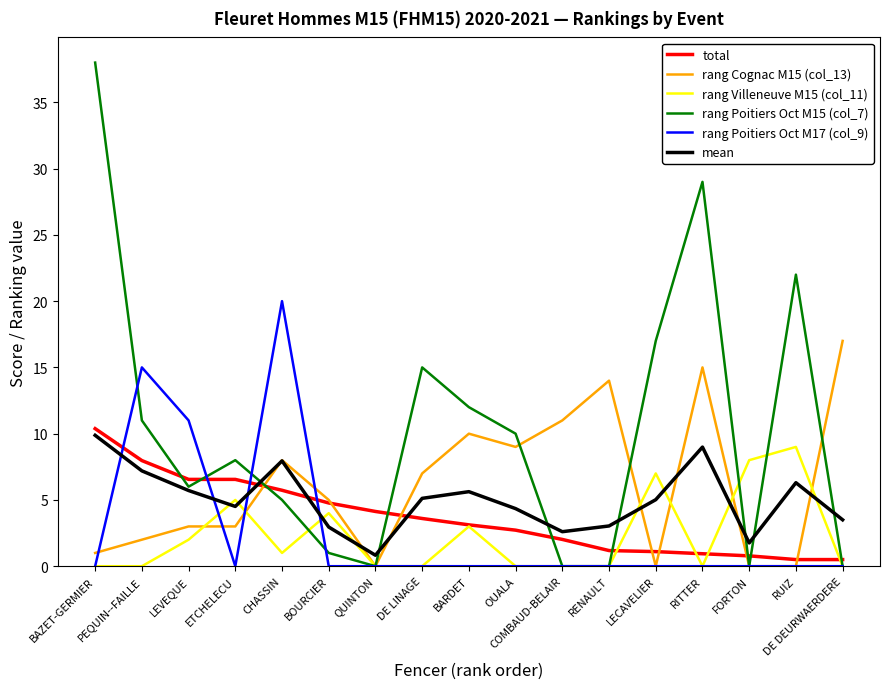

What is the difference between the maximum and minimum values in the rang Villeneuve M15 (col_11) series?

9.0